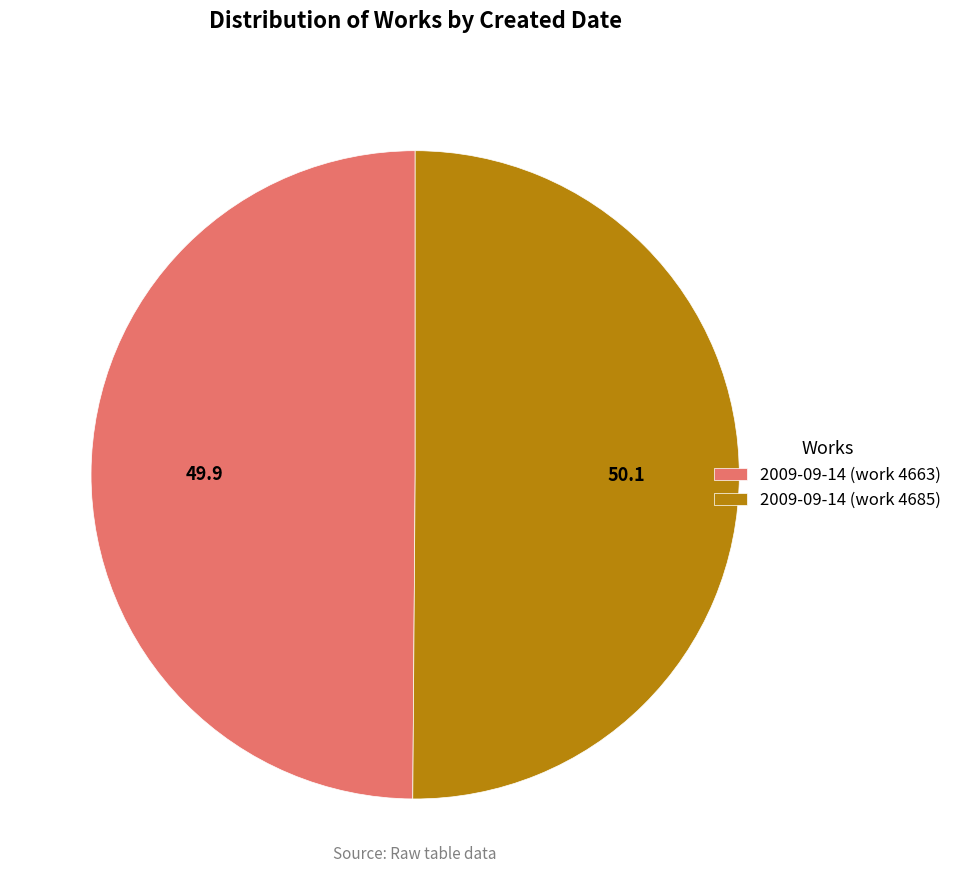

The 2009-09-14 (work 4663) slice represents 50% of the pie. True or false?

True